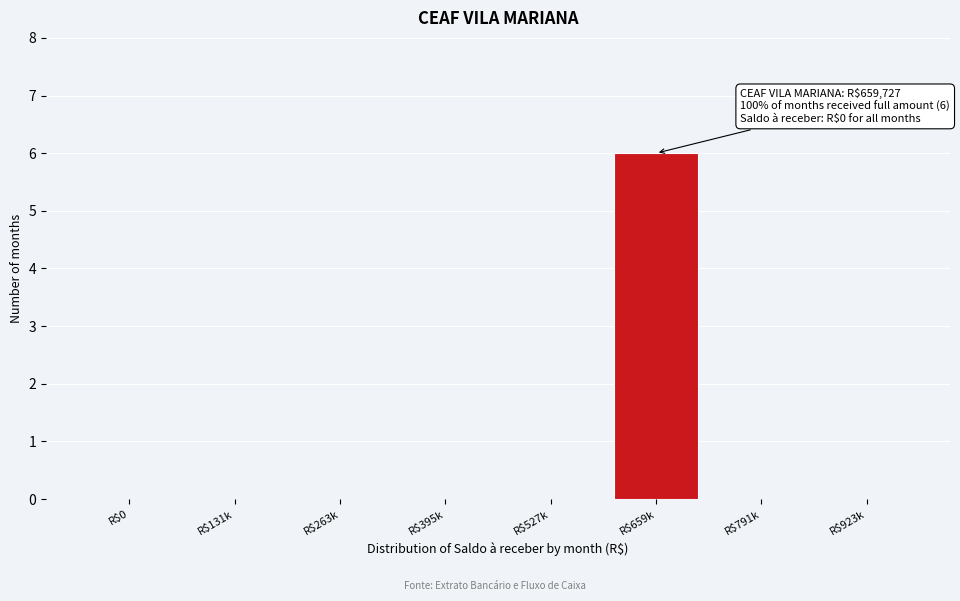

What is the sum of all values?

6